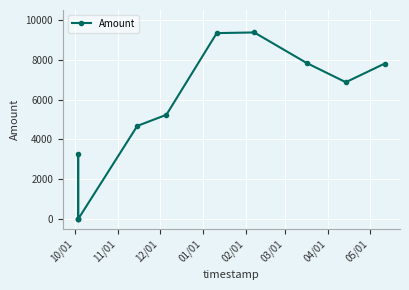

What is the value of the 10th point from the left?

6874.4